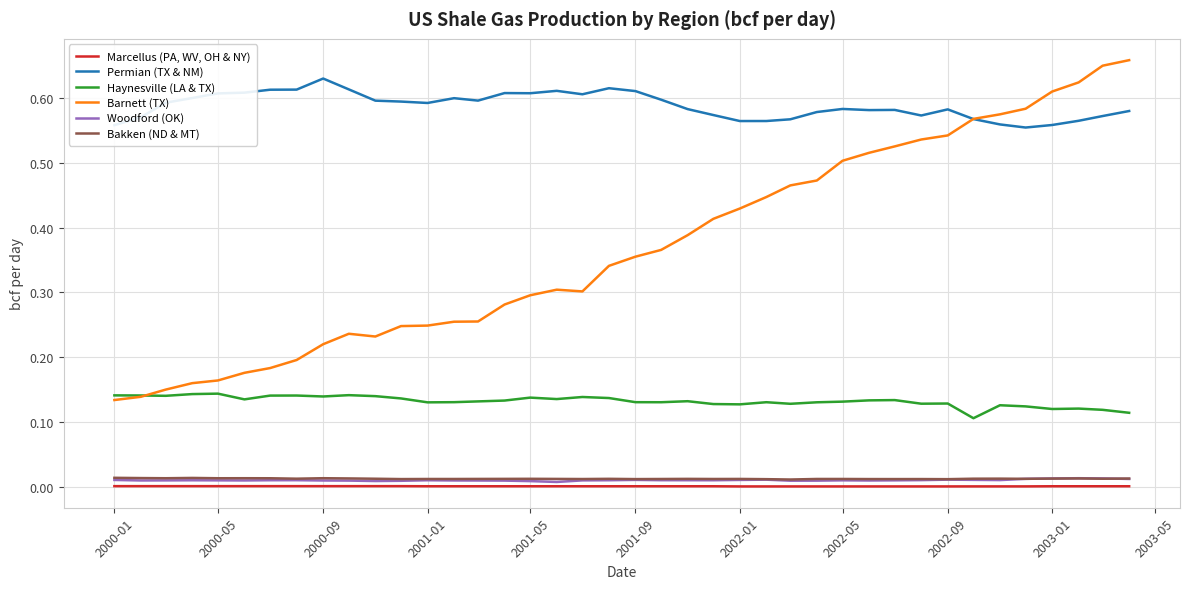

Which series has the largest total across all categories?

Permian (TX & NM)